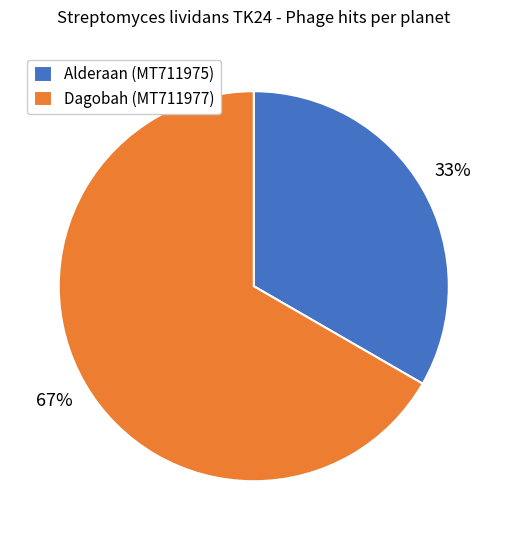

Does any single category account for the majority?

Yes